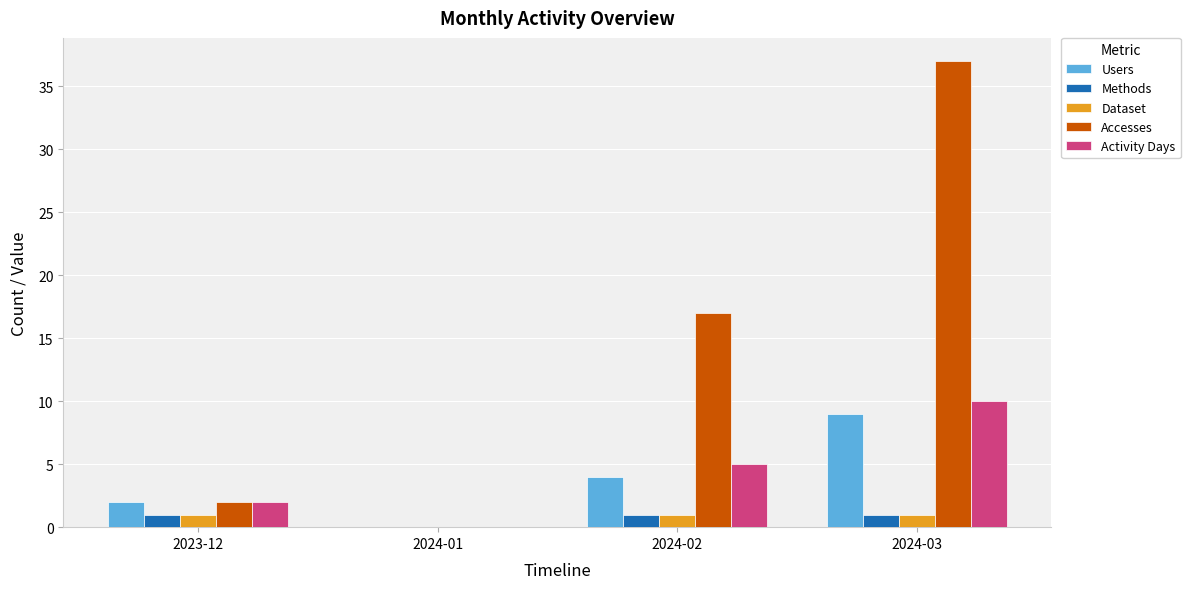

Is it true that Users equals 4 at 2024-02?

True